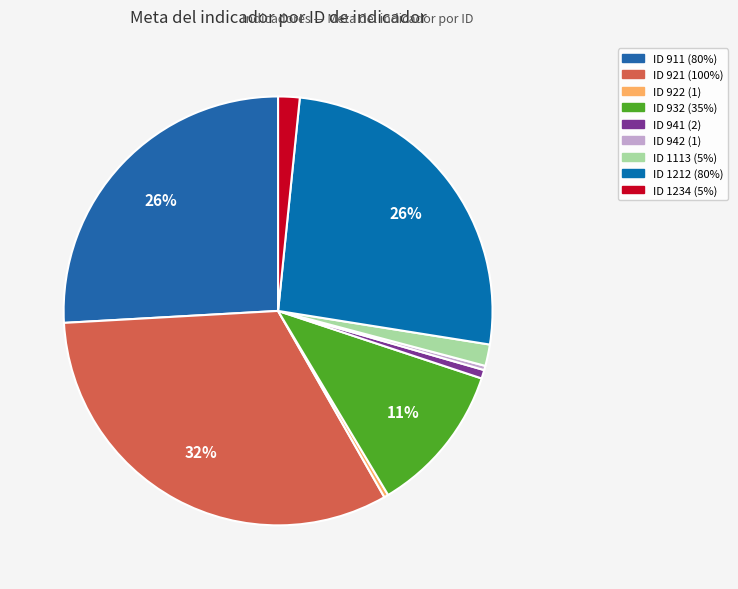

What is the change in value from ID 932 (35%) to ID 942 (1)?

-34